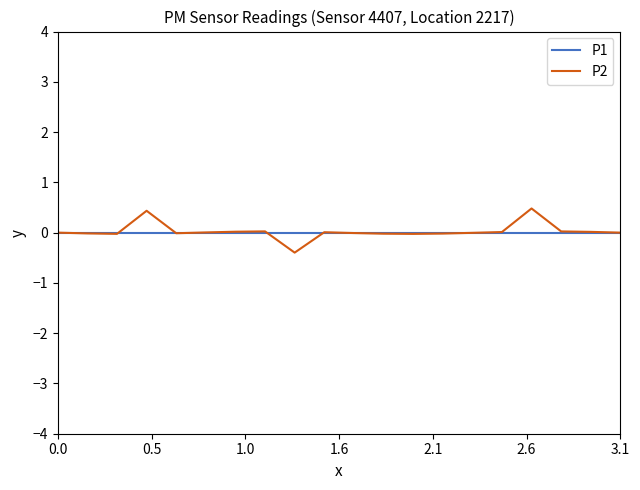

What is the highest value of the P2 series?

0.5